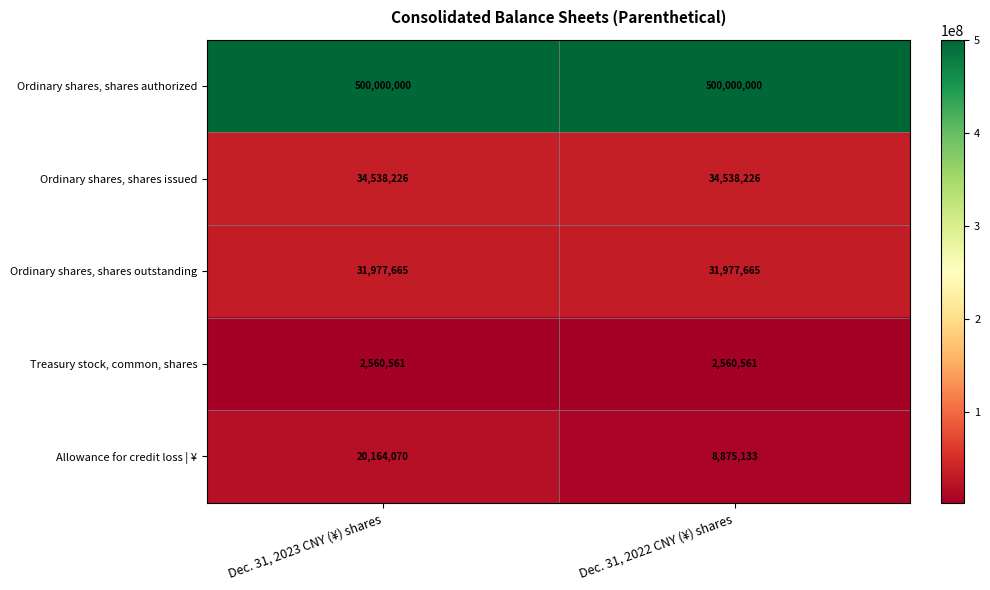

Reading right to left, list all the values displayed in this chart.

Ordinary shares, shares authorized: Dec. 31, 2022 CNY (¥) shares=500000000	Dec. 31, 2023 CNY (¥) shares=500000000
Ordinary shares, shares issued: Dec. 31, 2022 CNY (¥) shares=34538226	Dec. 31, 2023 CNY (¥) shares=34538226
Ordinary shares, shares outstanding: Dec. 31, 2022 CNY (¥) shares=31977665	Dec. 31, 2023 CNY (¥) shares=31977665
Treasury stock, common, shares: Dec. 31, 2022 CNY (¥) shares=2560561	Dec. 31, 2023 CNY (¥) shares=2560561
Allowance for credit loss | ¥: Dec. 31, 2022 CNY (¥) shares=8875133	Dec. 31, 2023 CNY (¥) shares=20164070